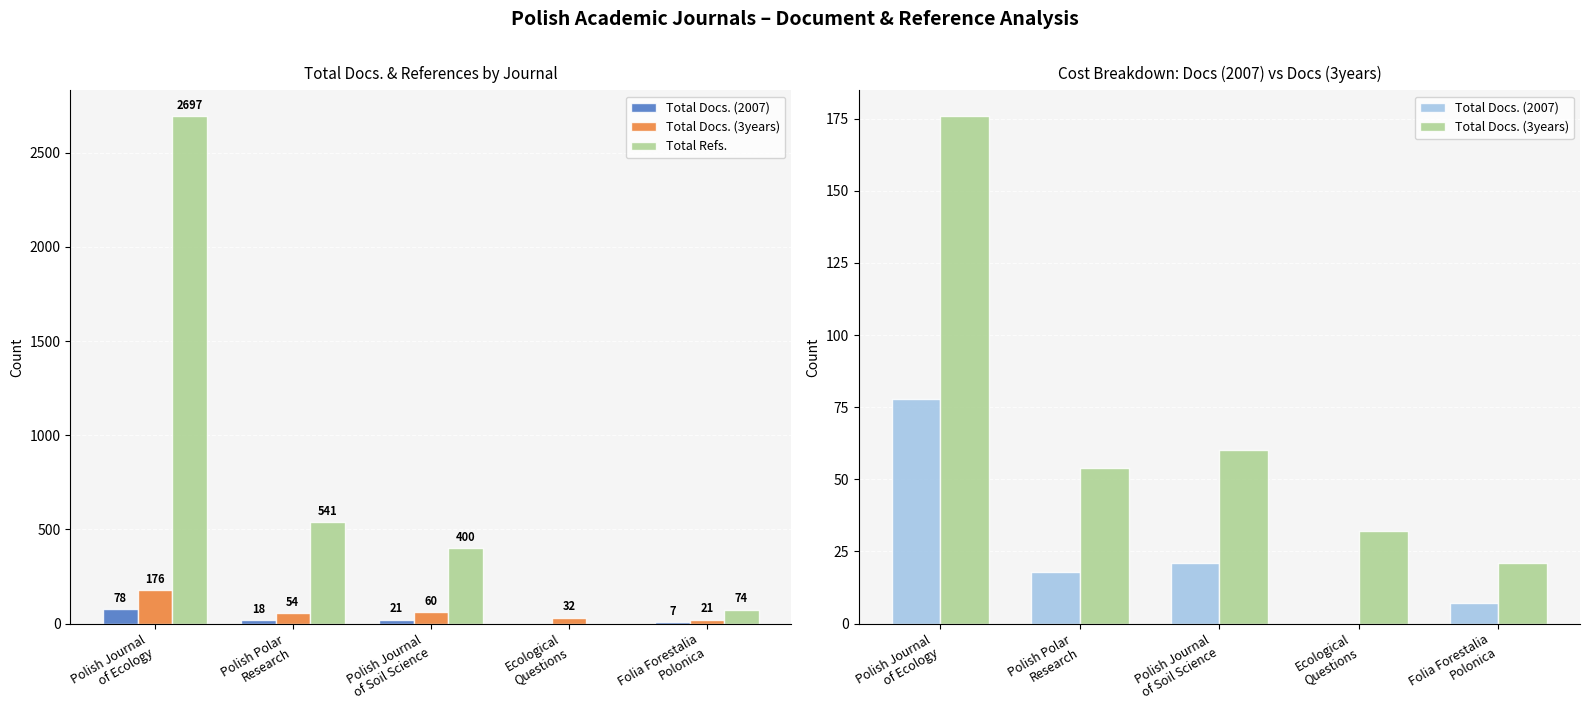

Rank the categories by Total Docs. (3years) value from lowest to highest.

Folia Forestalia
Polonica, Ecological
Questions, Polish Polar
Research, Polish Journal
of Soil Science, Polish Journal
of Ecology